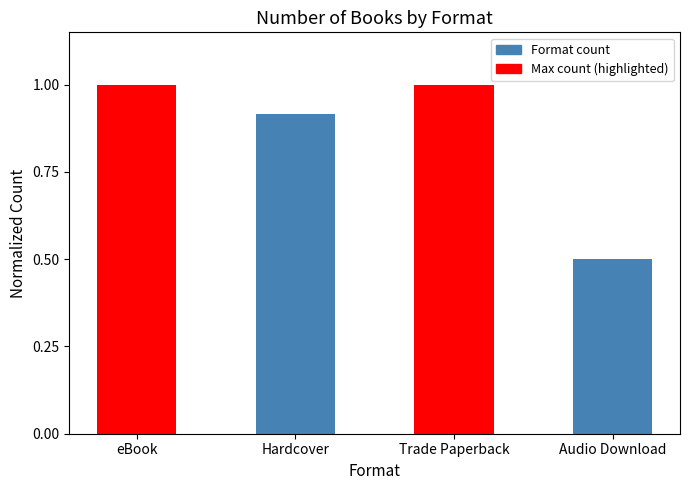

What is the difference between the values at Hardcover and Audio Download?

0.4